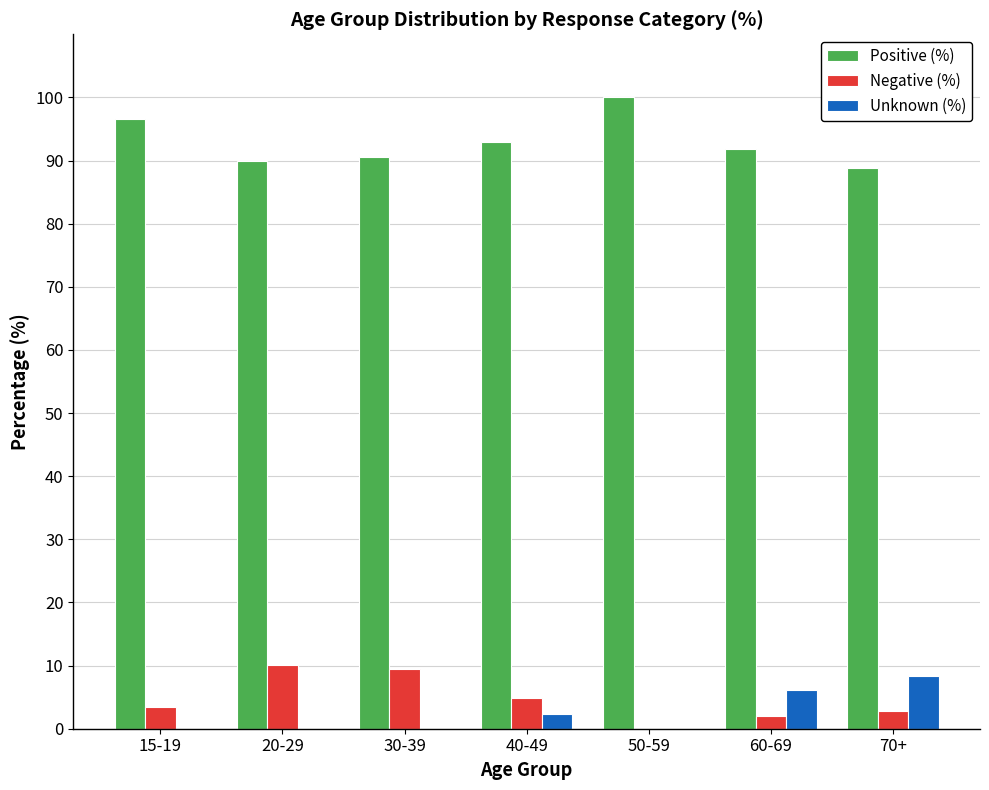

How many categories are shown in the chart?

7